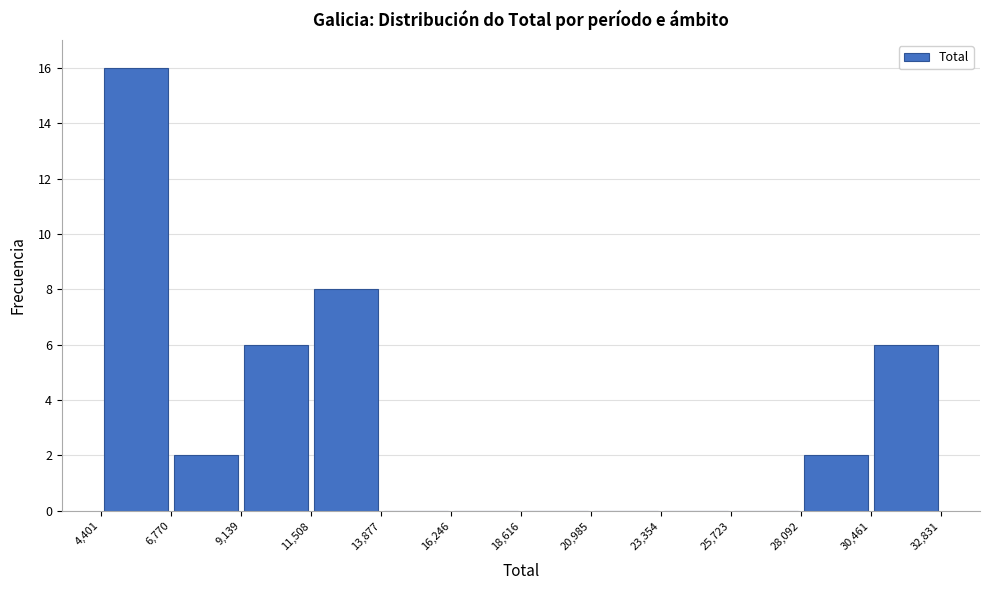

Which range on the x-axis has the tallest bar?

4,401 to 6,770